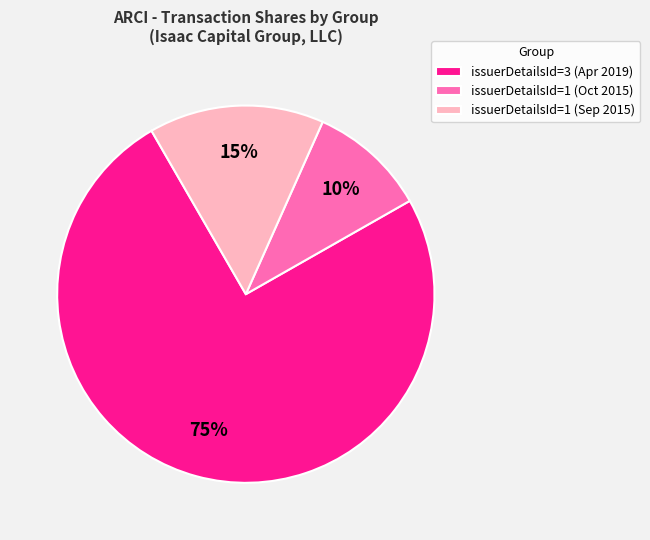

To the nearest percent, what is the average slice percentage?

33%